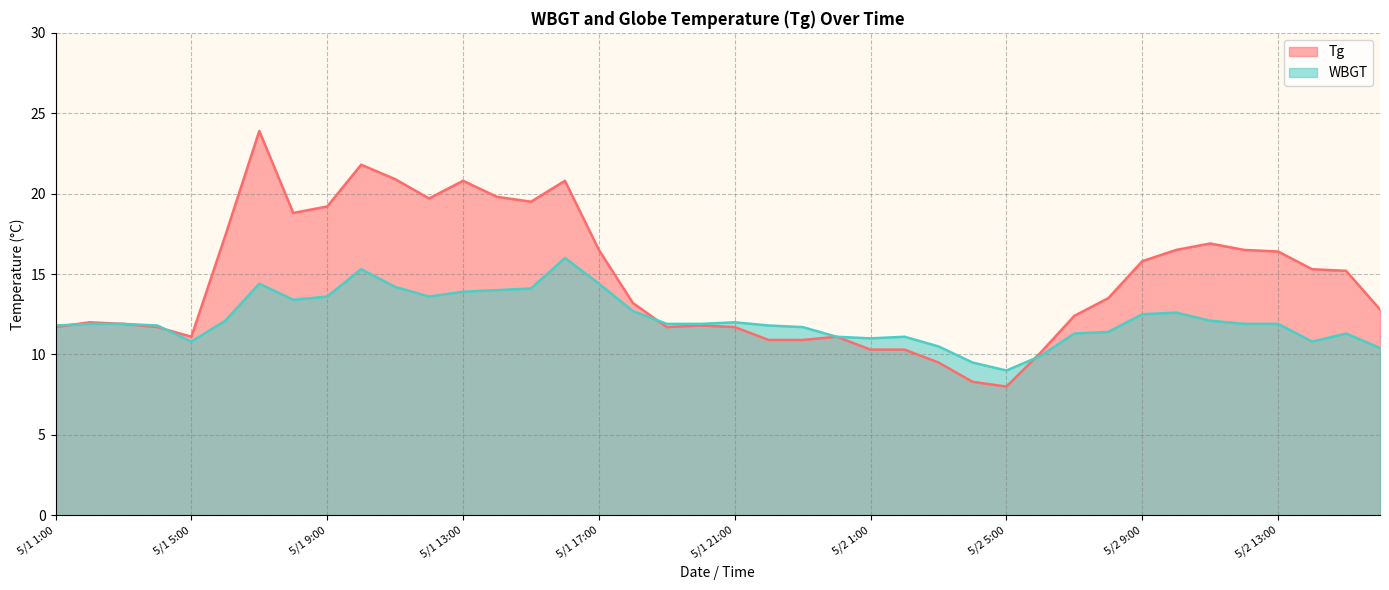

Reading right to left, transcribe all the data shown in this chart.

Tg: 5/2 16:00=12.8	5/2 15:00=15.2	5/2 14:00=15.3	5/2 13:00=16.4	5/2 12:00=16.5	5/2 11:00=16.9	5/2 10:00=16.5	5/2 9:00=15.8	5/2 8:00=13.5	5/2 7:00=12.4	5/2 6:00=10.1	5/2 5:00=8.0	5/2 4:00=8.3	5/2 3:00=9.5	5/2 2:00=10.3	5/2 1:00=10.3	5/1 24:00=11.1	5/1 23:00=10.9	5/1 22:00=10.9	5/1 21:00=11.7	5/1 20:00=11.8	5/1 19:00=11.7	5/1 18:00=13.2	5/1 17:00=16.5	5/1 16:00=20.8	5/1 15:00=19.5	5/1 14:00=19.8	5/1 13:00=20.8	5/1 12:00=19.7	5/1 11:00=20.9	5/1 10:00=21.8	5/1 9:00=19.2	5/1 8:00=18.8	5/1 7:00=23.9	5/1 6:00=17.4	5/1 5:00=11.1	5/1 4:00=11.7	5/1 3:00=11.9	5/1 2:00=12.0	5/1 1:00=11.7
WBGT: 5/2 16:00=10.4	5/2 15:00=11.3	5/2 14:00=10.8	5/2 13:00=11.9	5/2 12:00=11.9	5/2 11:00=12.1	5/2 10:00=12.6	5/2 9:00=12.5	5/2 8:00=11.4	5/2 7:00=11.3	5/2 6:00=9.9	5/2 5:00=9.0	5/2 4:00=9.5	5/2 3:00=10.5	5/2 2:00=11.1	5/2 1:00=11.0	5/1 24:00=11.1	5/1 23:00=11.7	5/1 22:00=11.8	5/1 21:00=12.0	5/1 20:00=11.9	5/1 19:00=11.9	5/1 18:00=12.7	5/1 17:00=14.4	5/1 16:00=16.0	5/1 15:00=14.1	5/1 14:00=14.0	5/1 13:00=13.9	5/1 12:00=13.6	5/1 11:00=14.2	5/1 10:00=15.3	5/1 9:00=13.6	5/1 8:00=13.4	5/1 7:00=14.4	5/1 6:00=12.1	5/1 5:00=10.8	5/1 4:00=11.8	5/1 3:00=11.9	5/1 2:00=11.9	5/1 1:00=11.8